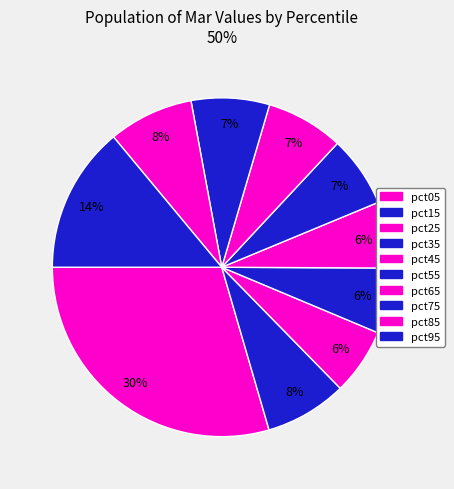

How many segments does this pie chart have?

10